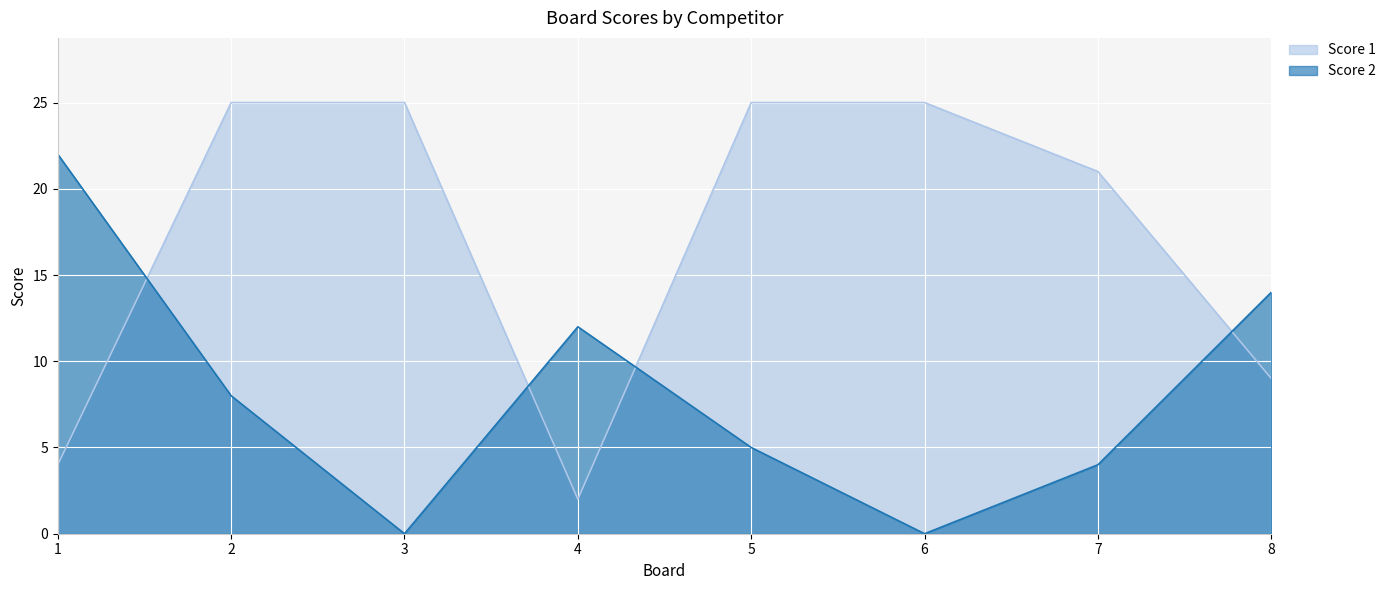

What is the maximum value for Score 1?

25